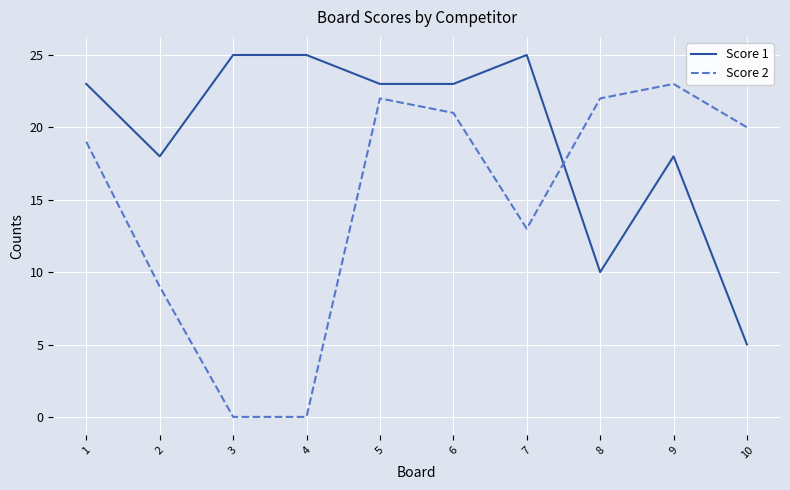

What is the difference between the maximum and minimum values in the Score 2 series?

23